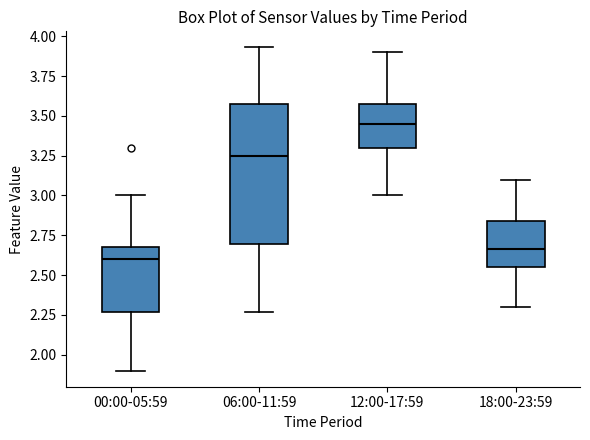

Reading left to right, read every box against the y-axis: the position of its median line, the range the box covers, and the ends of its whiskers. The values are not printed on the chart, so give them approximately, as read against the axis.

00:00-05:59: median 2.60, box 2.25 to 2.70, whiskers 1.90 to 3.00
06:00-11:59: median 3.25, box 2.70 to 3.60, whiskers 2.25 to 3.95
12:00-17:59: median 3.45, box 3.30 to 3.60, whiskers 3.00 to 3.90
18:00-23:59: median 2.65, box 2.55 to 2.85, whiskers 2.30 to 3.10